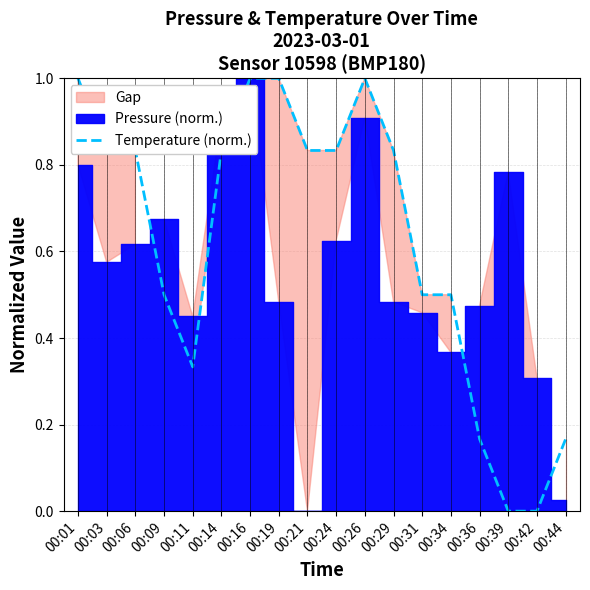

The value at 00:14 is 0.8. True or false?

True